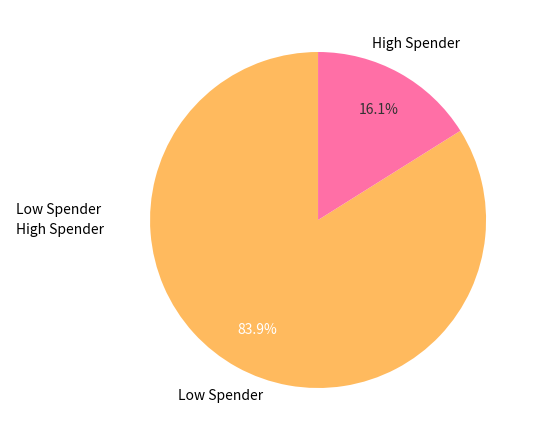

Which slice is the largest?

Low Spender